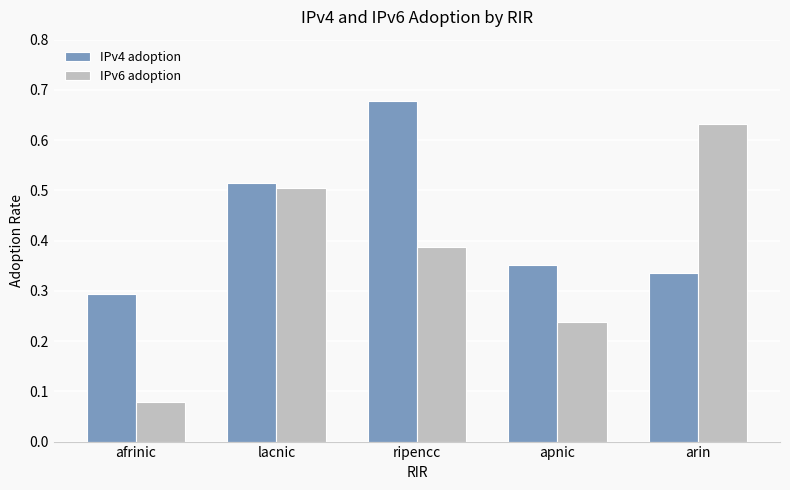

Which category has the lowest value in the IPv4 adoption series?

afrinic